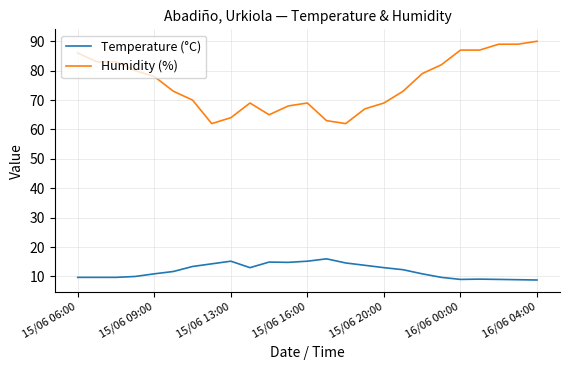

Which series has the widest spread of values?

Humidity (%)